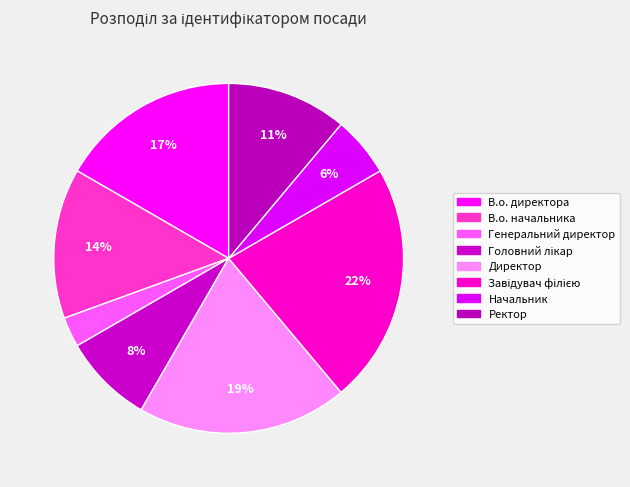

What percentage is NOT represented by Директор?

80.6%